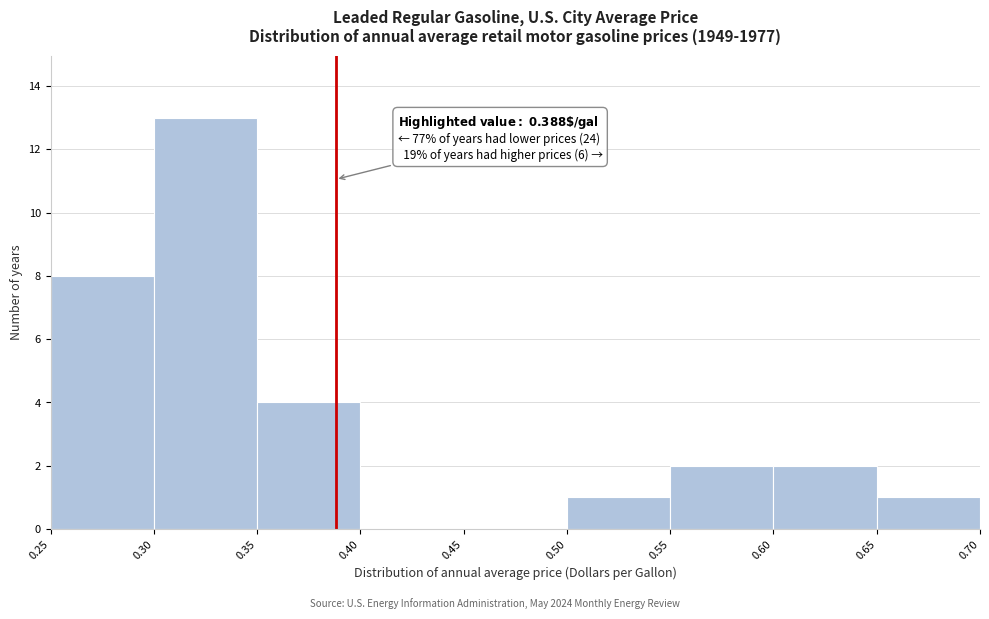

Which range on the x-axis has the tallest bar?

0.30 to 0.35